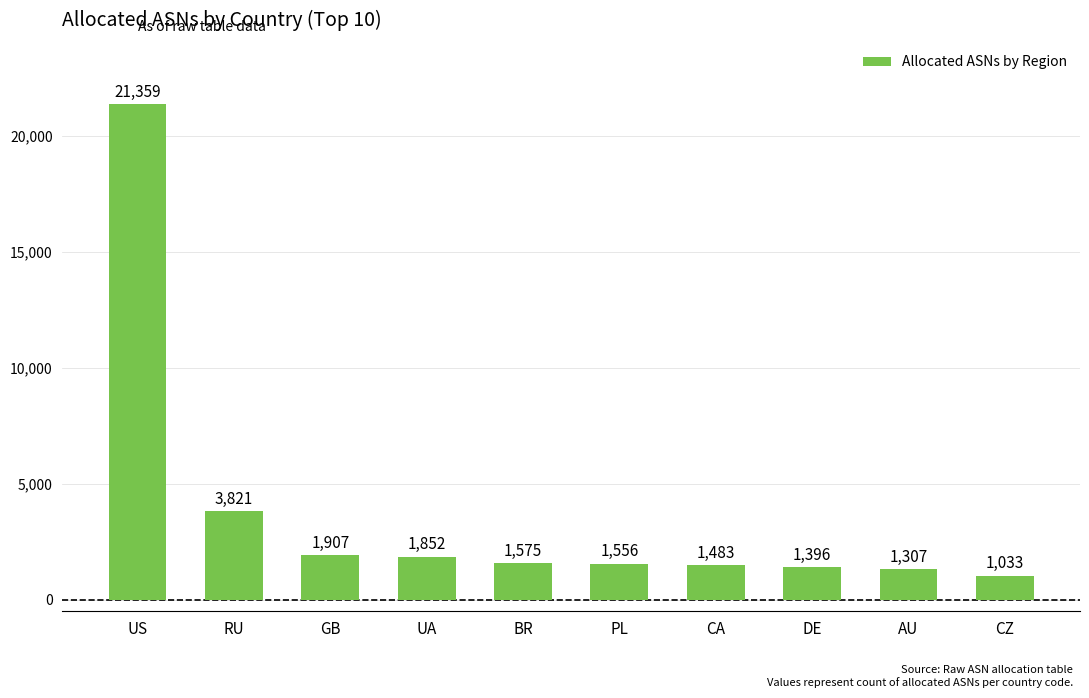

Count the number of categories in the chart.

10